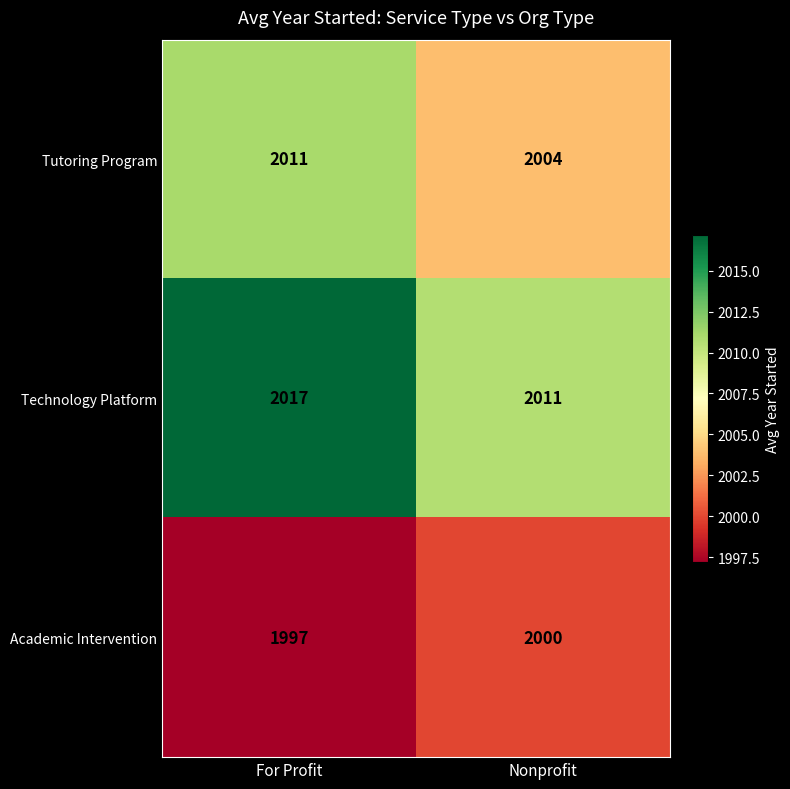

Which series changed the most between For Profit and Nonprofit?

Tutoring Program